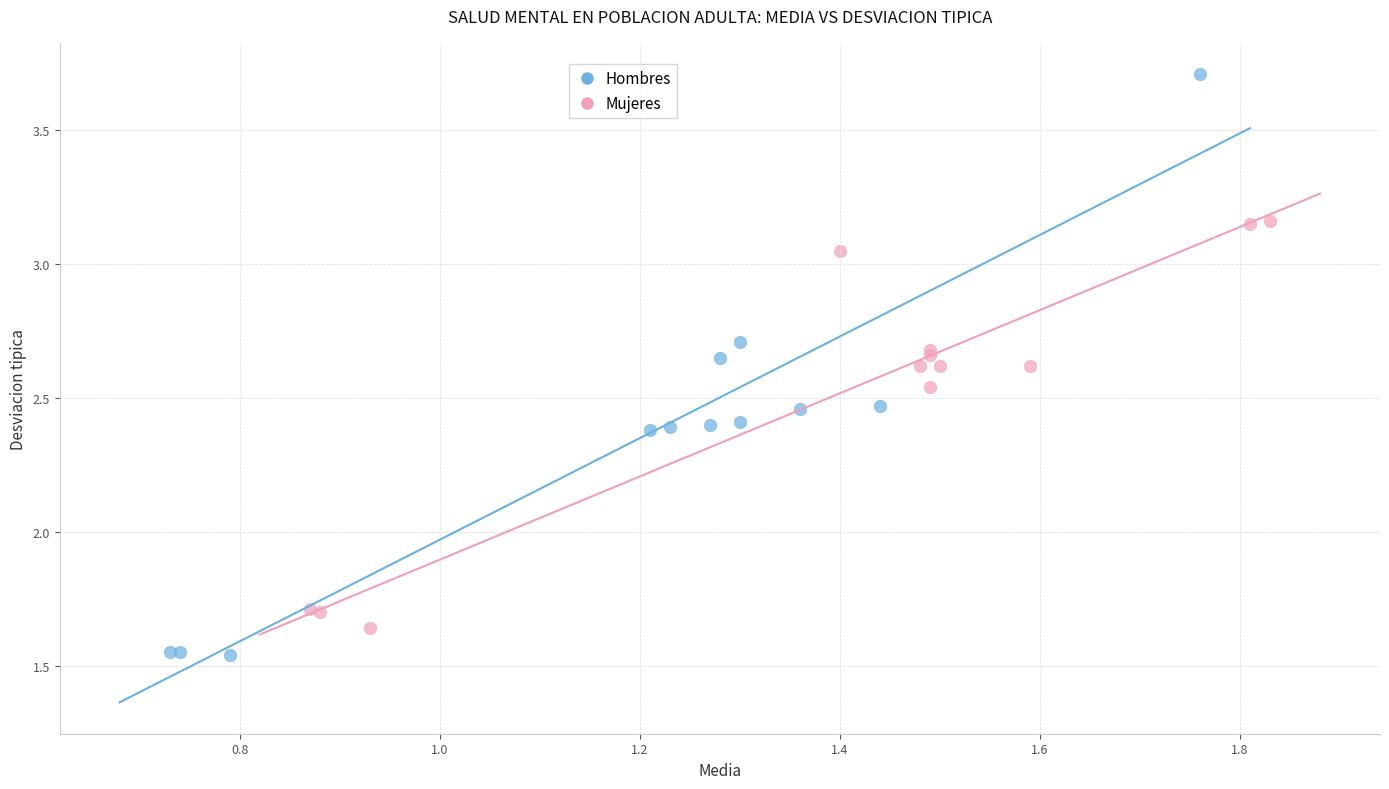

Which series reaches the maximum Y coordinate?

Hombres